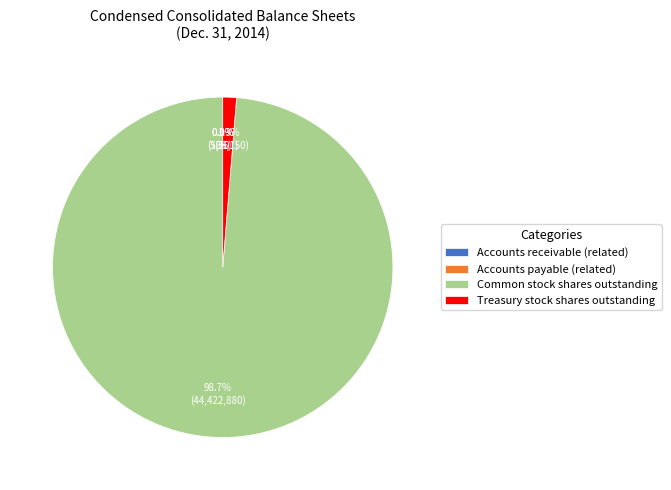

Combined, do Common stock shares outstanding and Treasury stock shares outstanding account for over 50%?

Yes